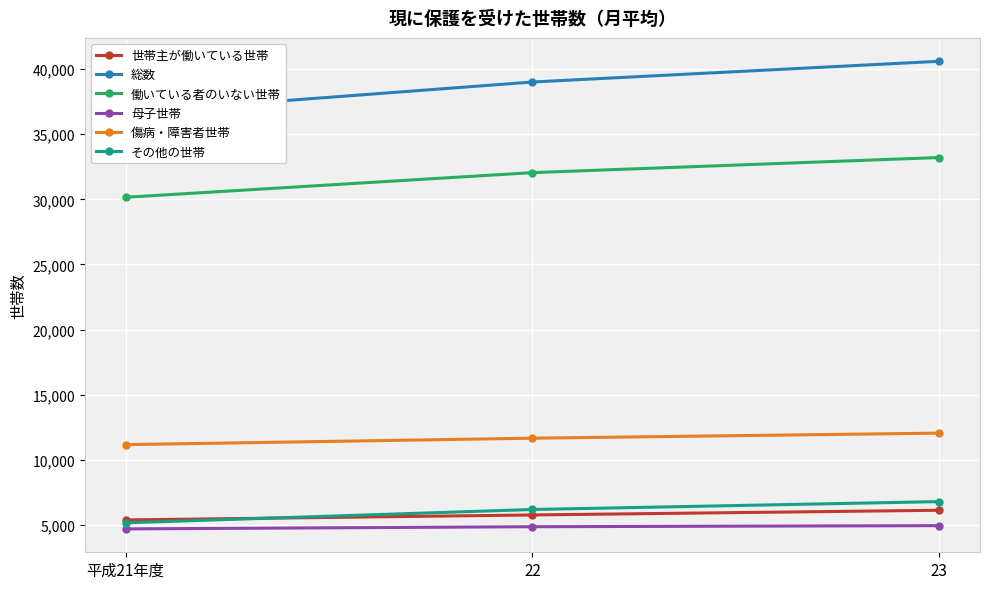

Reading left to right, transcribe all the data shown in this chart.

世帯主が働いている世帯: 平成21年度=5394	22=5775	23=6136
総数: 平成21年度=36659	22=39007	23=40599
働いている者のいない世帯: 平成21年度=30159	22=32051	23=33212
母子世帯: 平成21年度=4705	22=4872	23=4954
傷病・障害者世帯: 平成21年度=11173	22=11667	23=12056
その他の世帯: 平成21年度=5169	22=6194	23=6800